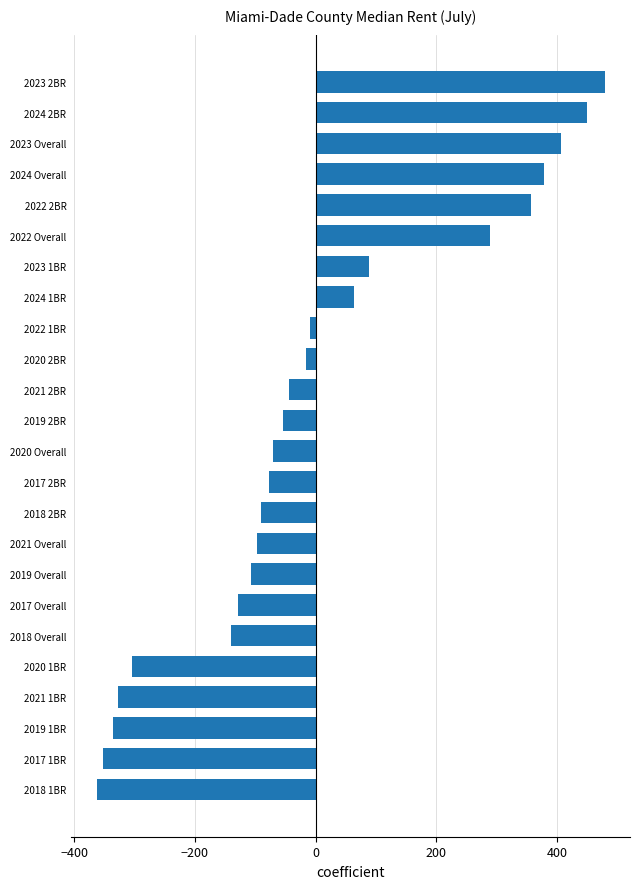

Reading top to bottom, transcribe all the data shown in this chart.

2023 2BR=479.3	2024 2BR=450.3	2023 Overall=406.3	2024 Overall=378.3	2022 2BR=357.3	2022 Overall=289.3	2023 1BR=88.3	2024 1BR=64.3	2022 1BR=-8.7	2020 2BR=-15.7	2021 2BR=-43.7	2019 2BR=-54.7	2020 Overall=-69.7	2017 2BR=-76.7	2018 2BR=-89.7	2021 Overall=-96.7	2019 Overall=-106.7	2017 Overall=-127.7	2018 Overall=-140.7	2020 1BR=-304.7	2021 1BR=-326.7	2019 1BR=-335.7	2017 1BR=-352.7	2018 1BR=-362.7